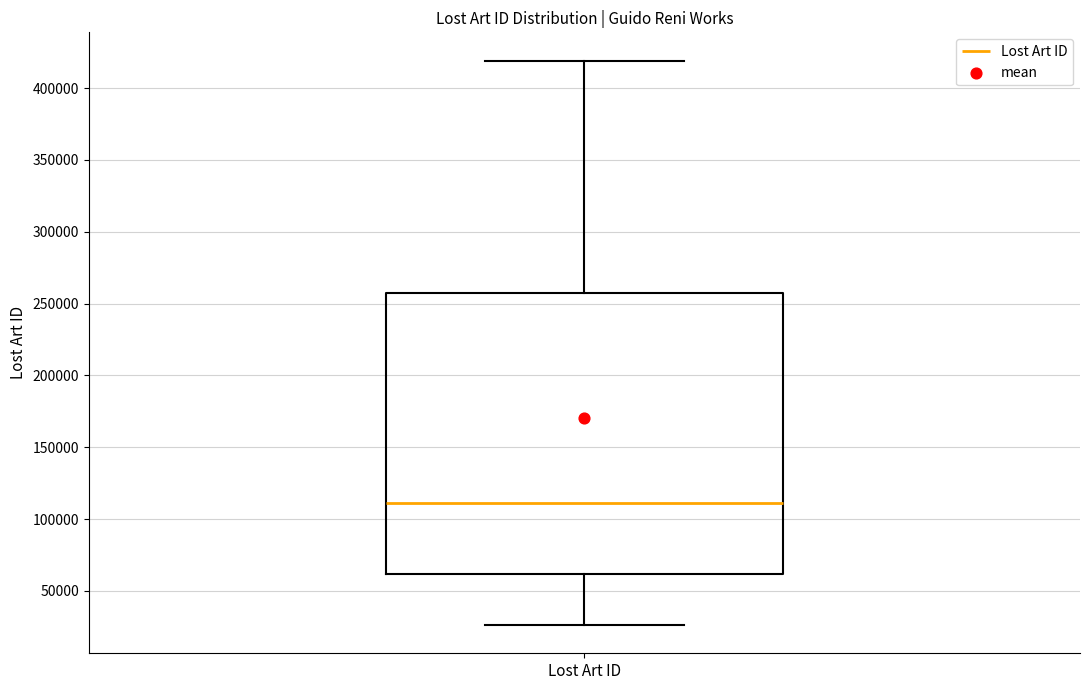

Read this box plot against the y-axis: the position of the median line, the range covered by the box, and the ends of both whiskers. The values are not printed on the chart, so give them approximately, as read against the axis.

median 110000, box 60000 to 260000, whiskers 25000 to 420000